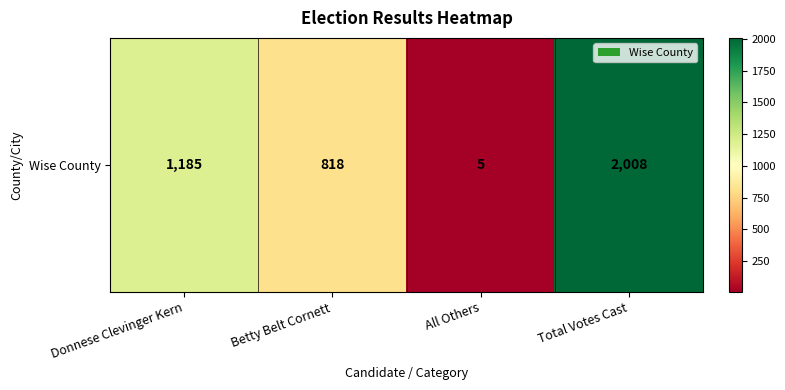

Rank the categories by value from highest to lowest.

Total Votes Cast, Donnese Clevinger Kern, Betty Belt Cornett, All Others